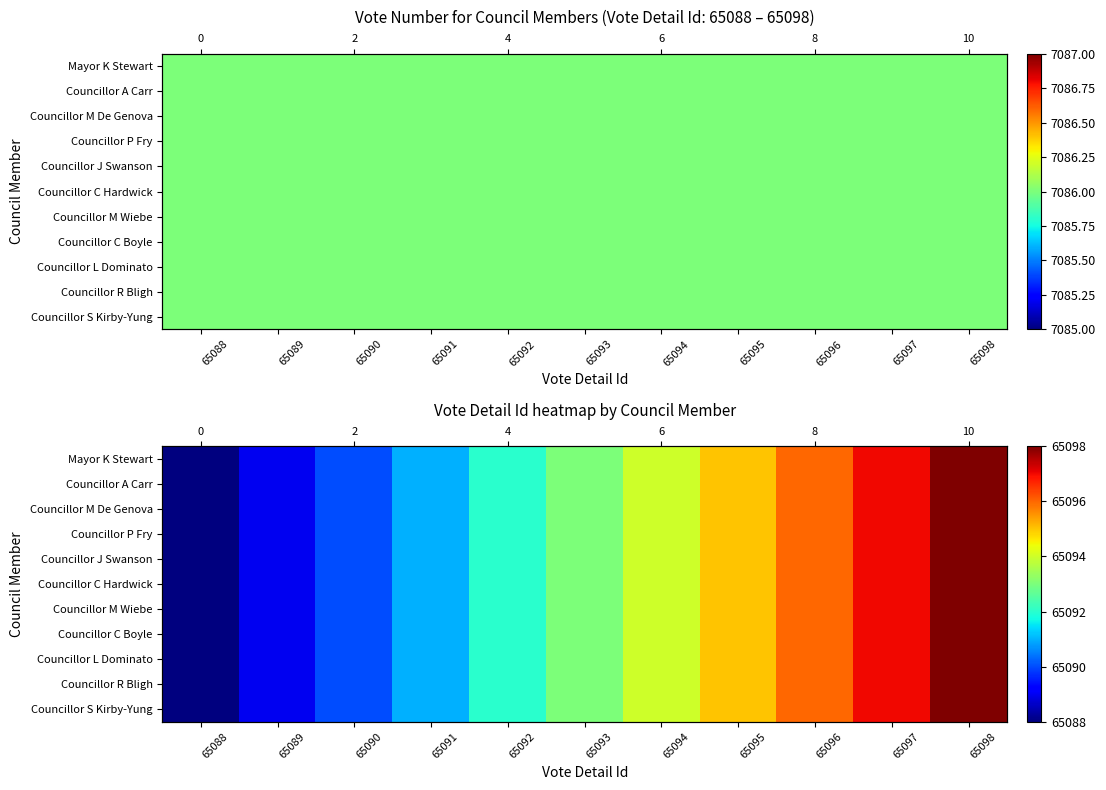

How many distinct data groups are displayed?

11